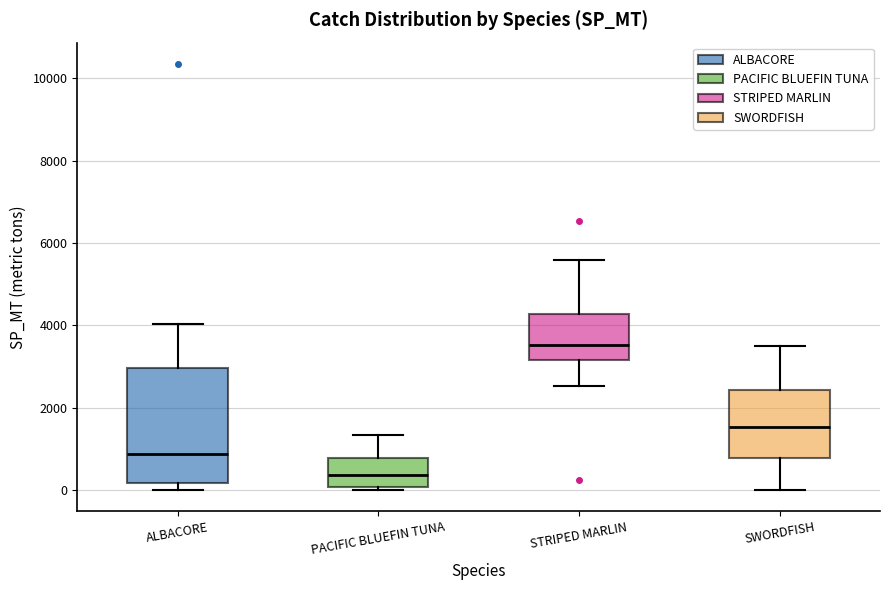

Which box is the tallest, from its lower edge to its upper edge?

ALBACORE